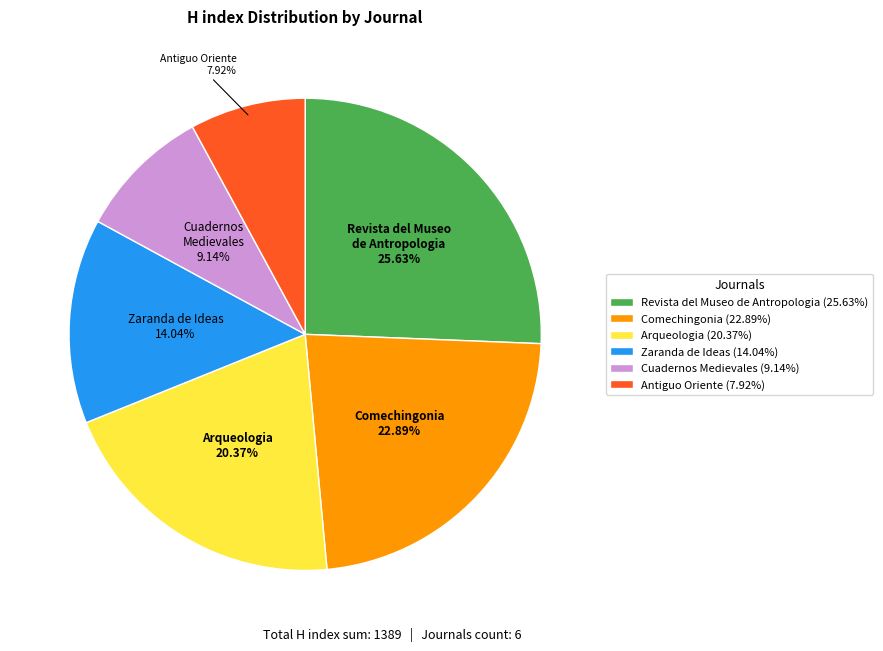

Which slice is the largest?

Revista del Museo de Antropologia